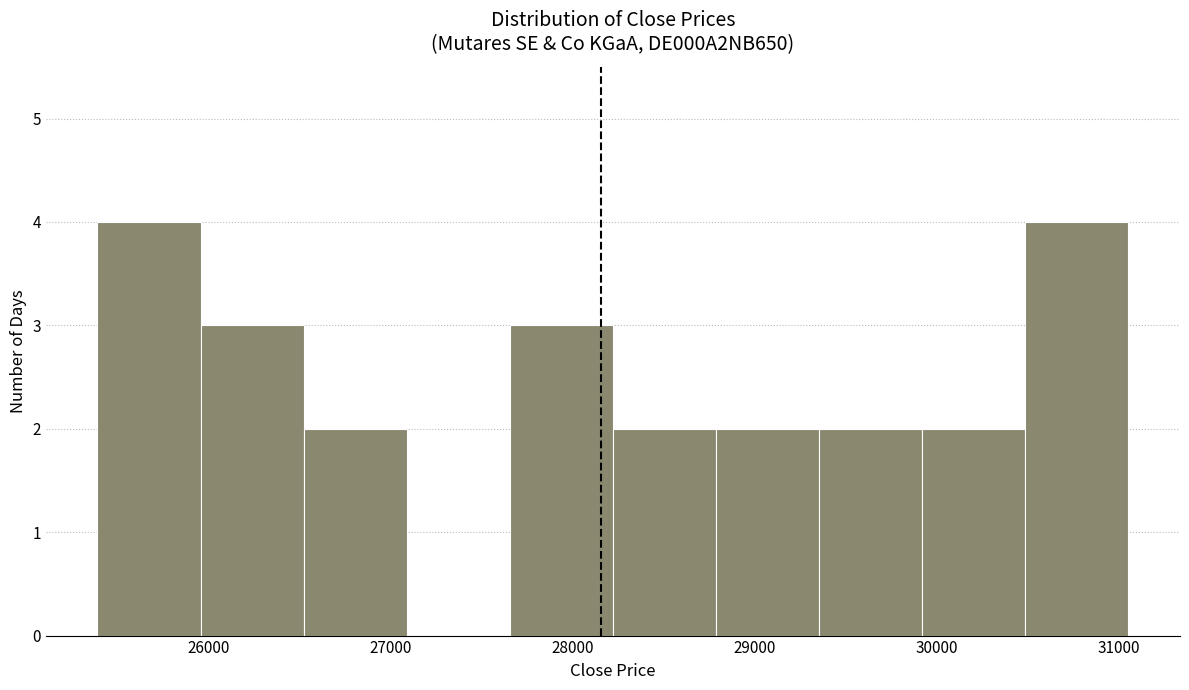

What is the height of the bar covering 27700 to 28200 on the x-axis? Neither the bar edges nor the heights are printed on the chart, so give them approximately, as read against the axes.

3